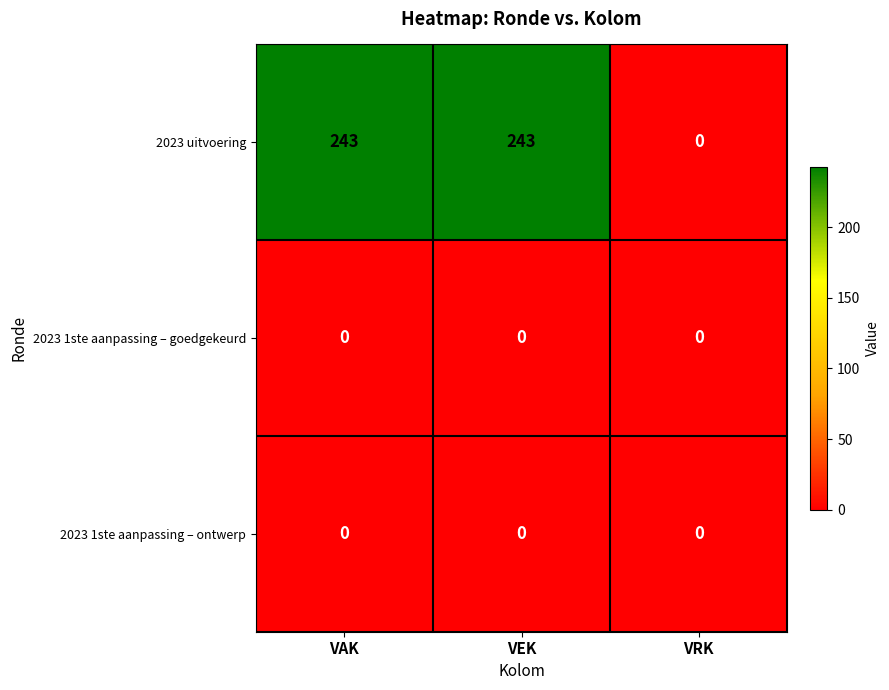

Which series has the largest range (max minus min)?

2023 uitvoering